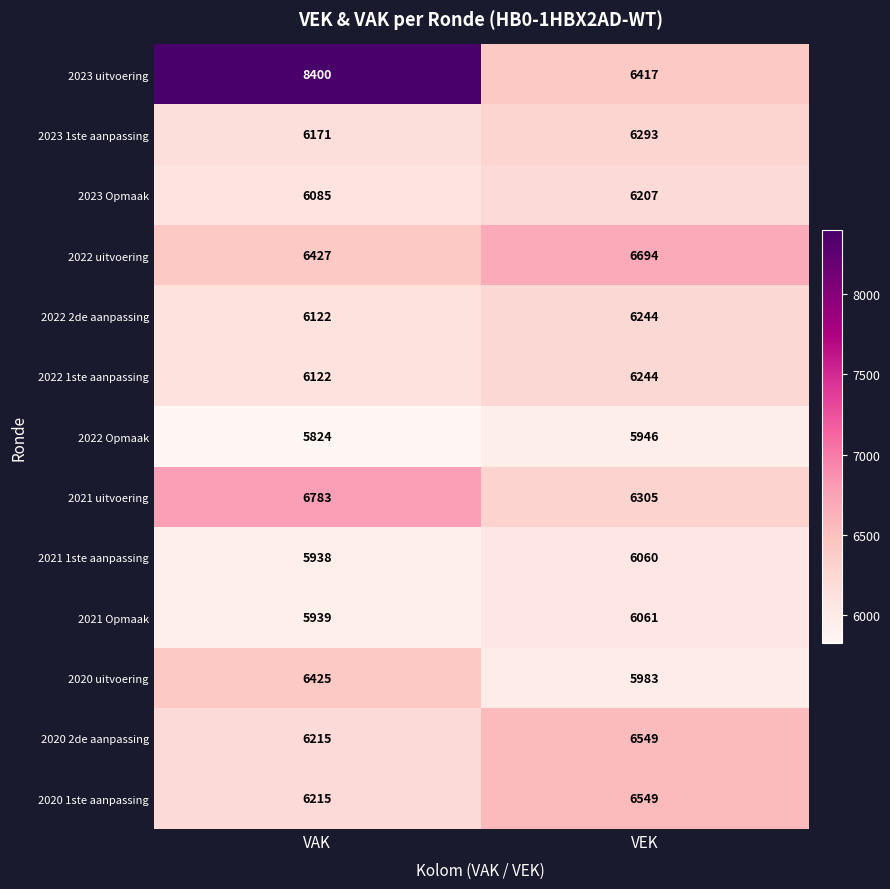

List the labels in order of 2022 Opmaak value, smallest first.

VAK, VEK